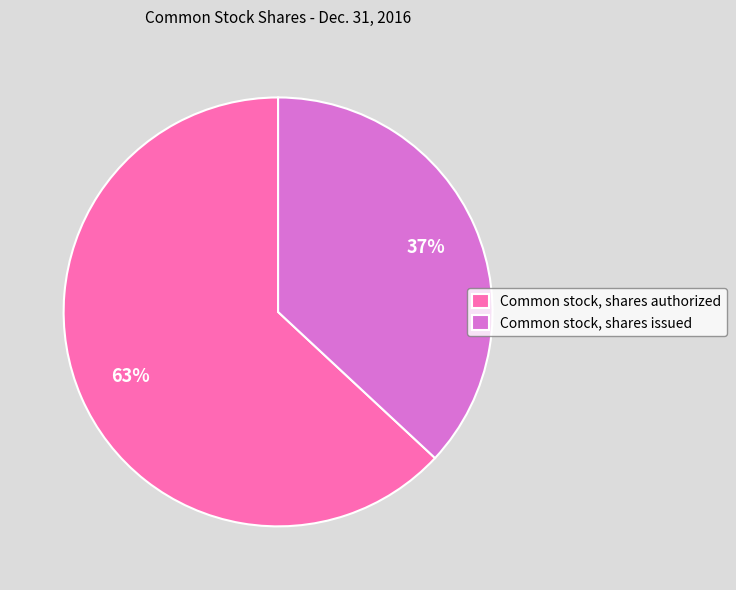

True or false: Common stock, shares issued accounts for 25% of the total.

False